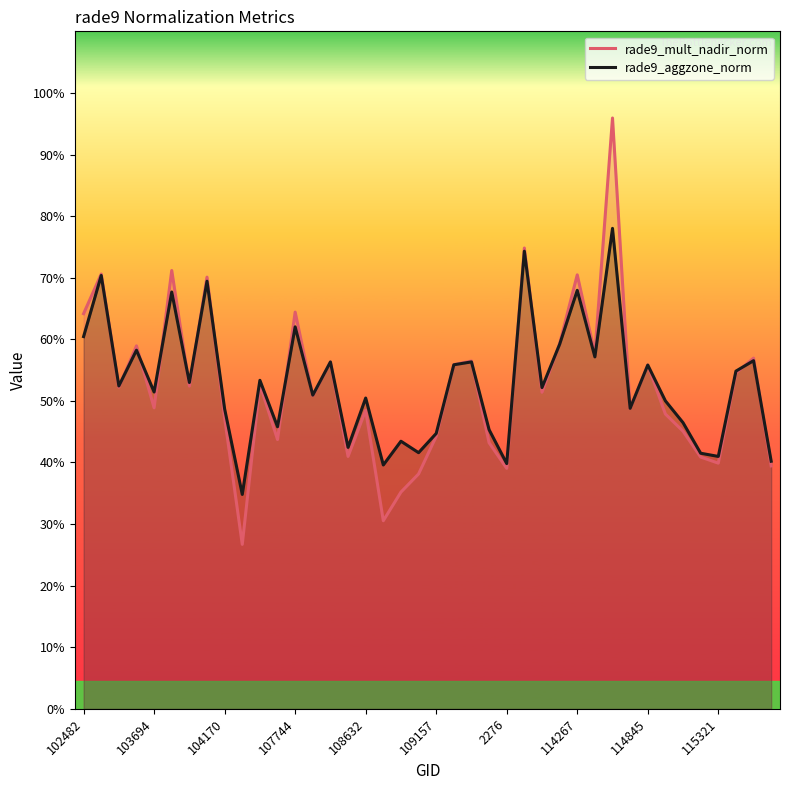

List the series in order of their peak value, highest first.

rade9_mult_nadir_norm, rade9_aggzone_norm